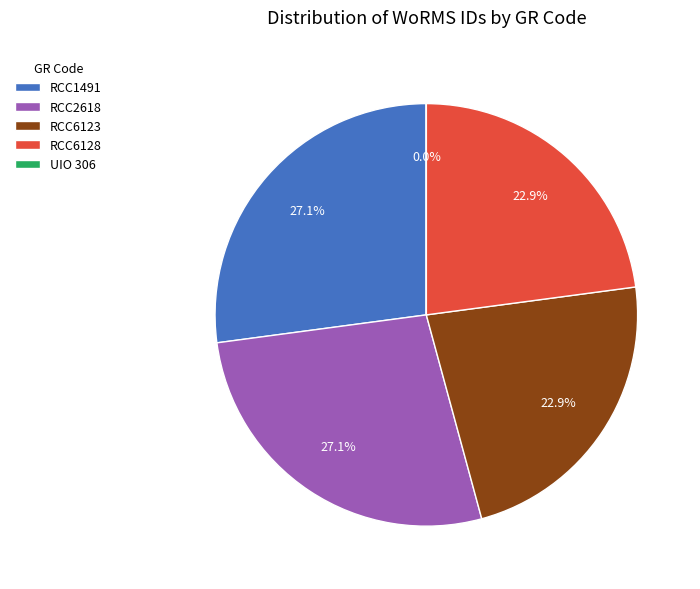

Is the sum of RCC6128 and RCC2618 greater than half?

No